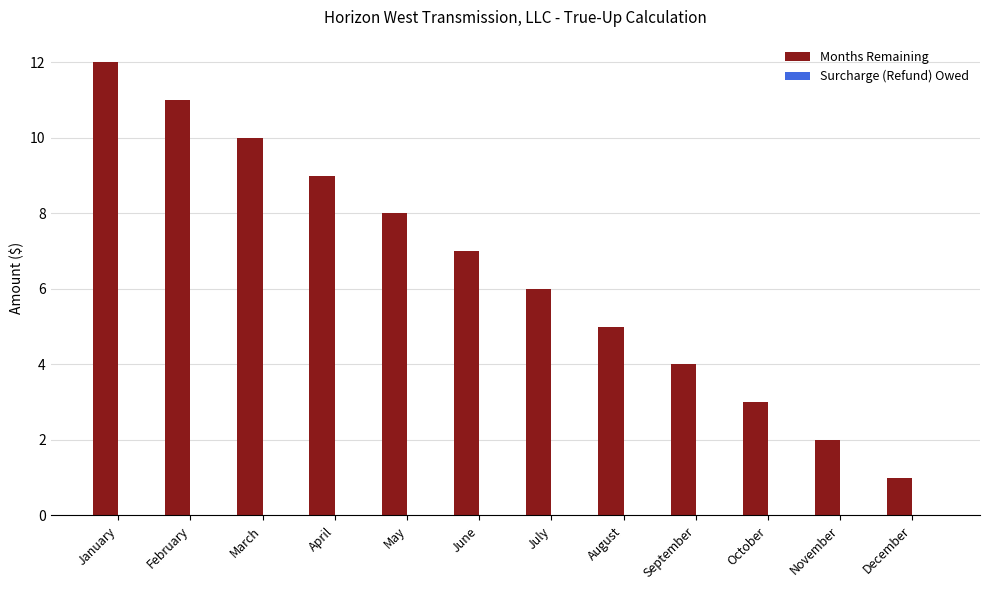

Which label corresponds to the smallest value in the chart?

December